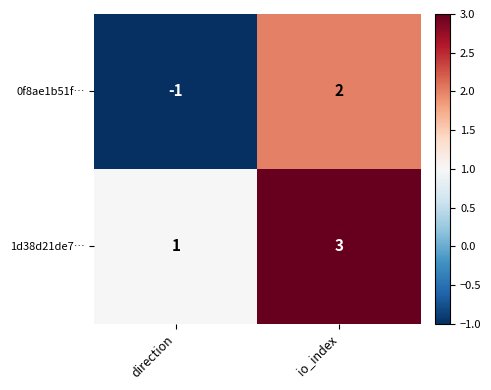

Which series changed the most between direction and io_index?

0f8ae1b51f…